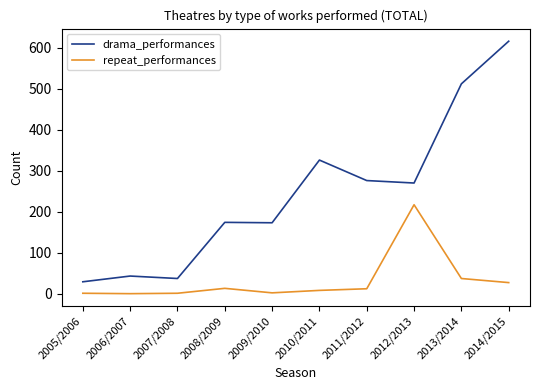

True or false: drama_performances has a value of 29 at 2005/2006.

True